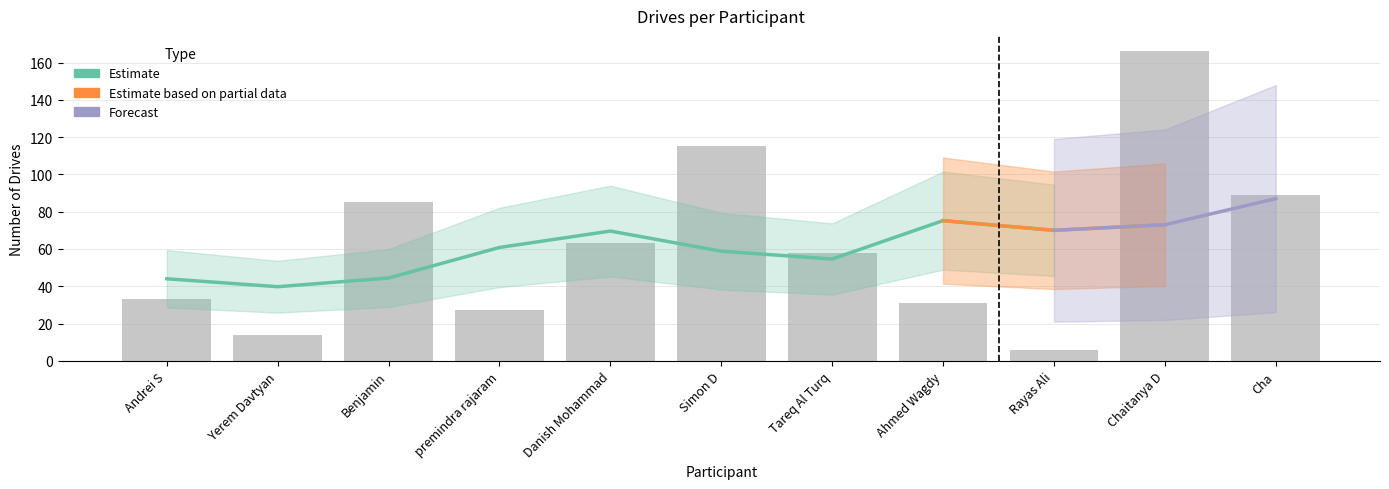

Rank the categories by value from highest to lowest.

Chaitanya D, Simon D, Cha, Benjamin, Danish Mohammad, Tareq Al Turq, Andrei S, Ahmed Wagdy, premindra rajaram, Yerem Davtyan, Rayas Ali